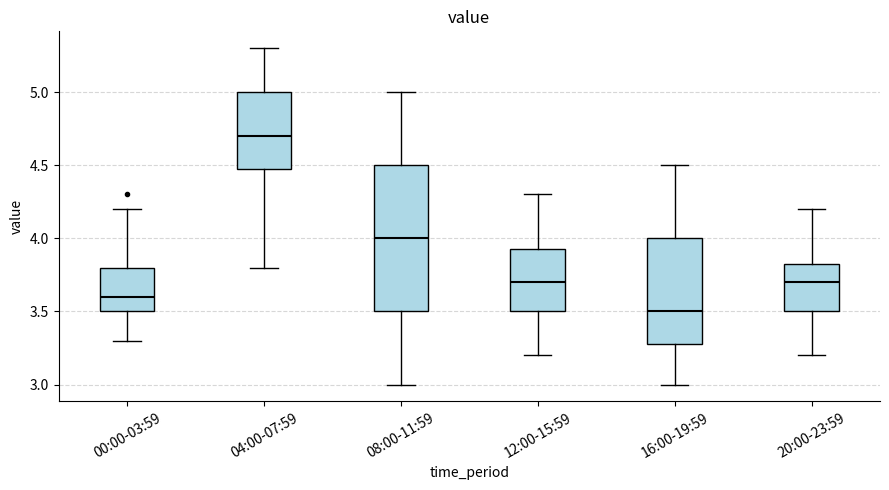

Where does the median line of the box for 12:00-15:59 sit on the y-axis? The values are not printed on the chart, so give them approximately, as read against the axis.

3.70